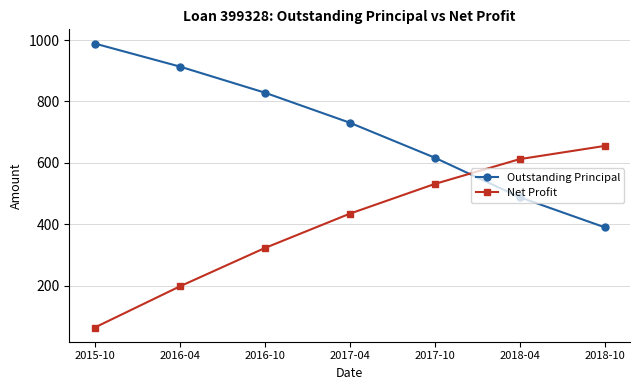

What is the difference between the highest and lowest values at 2016-04?

717